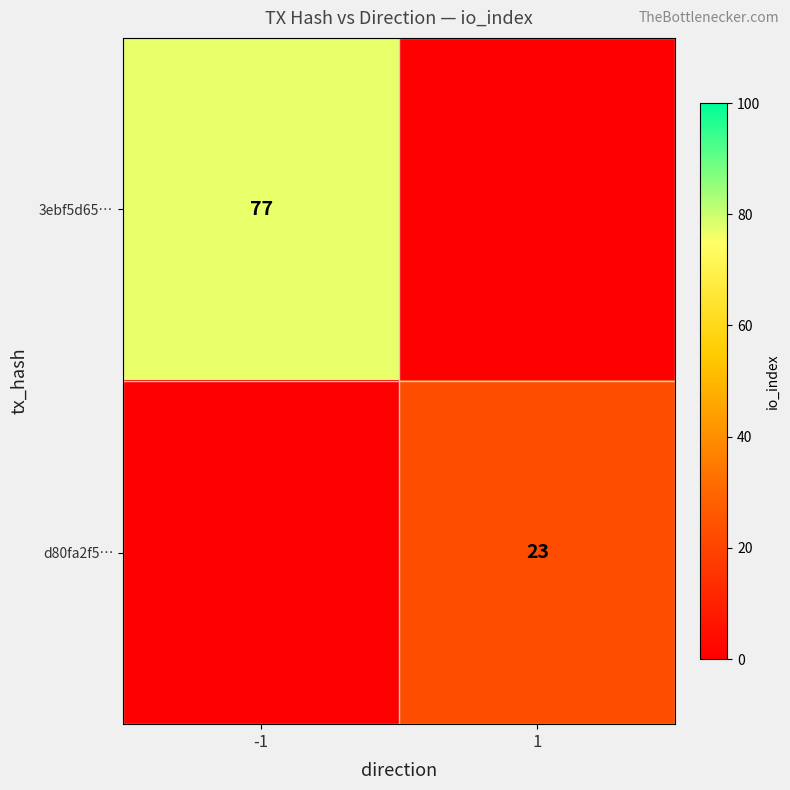

The d80fa2f5… series shows 23 at 1. True or false?

True